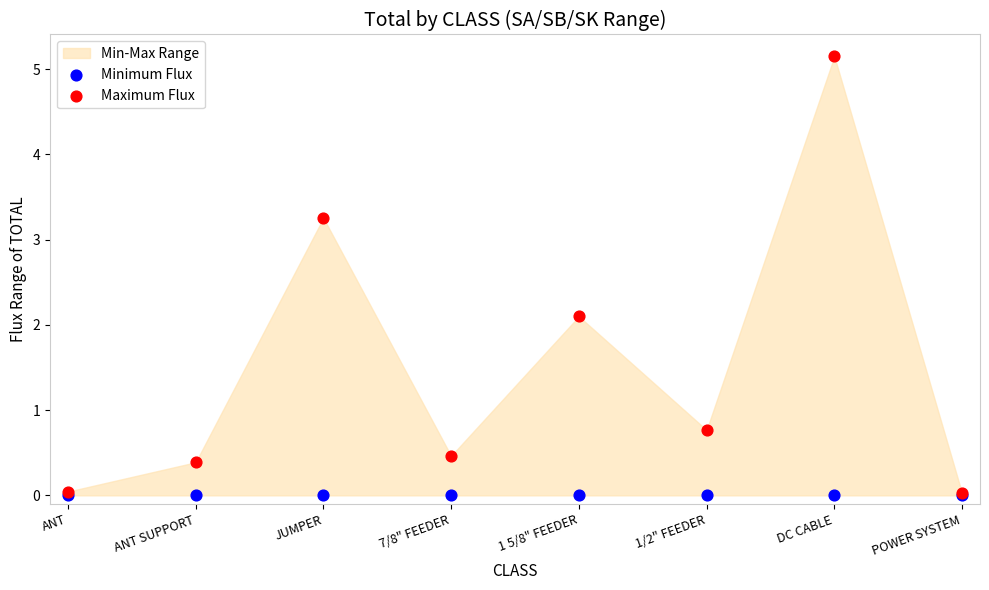

In the Maximum Flux series, what Y value is closest to 2?

2.1